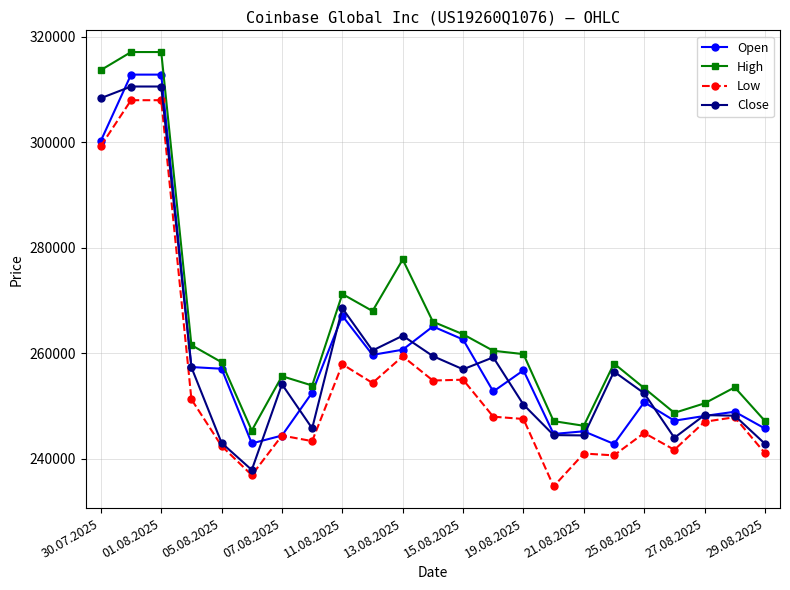

Which series has the largest total across all categories?

High